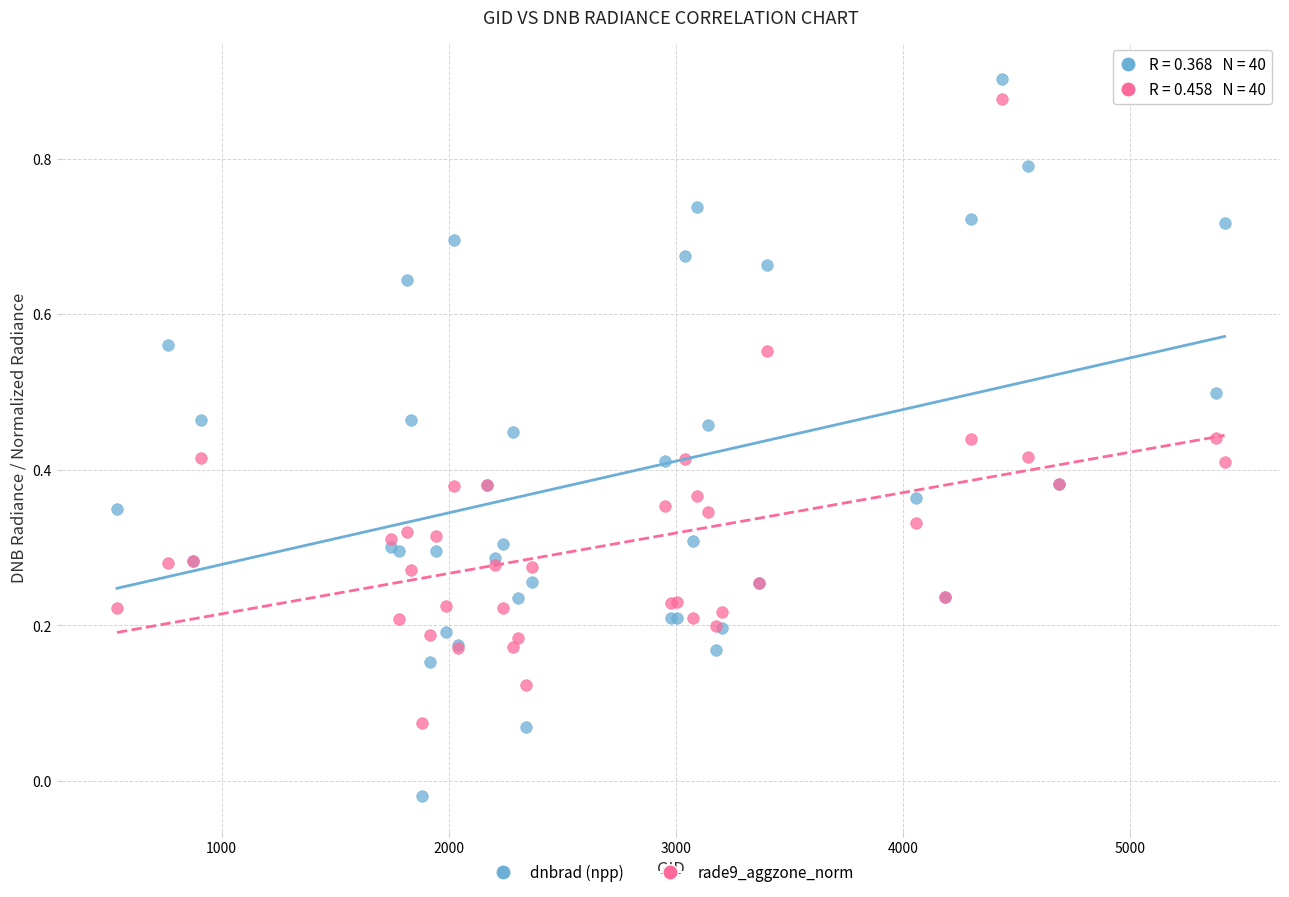

What are all the series names shown in the legend?

dnbrad (npp), rade9_aggzone_norm